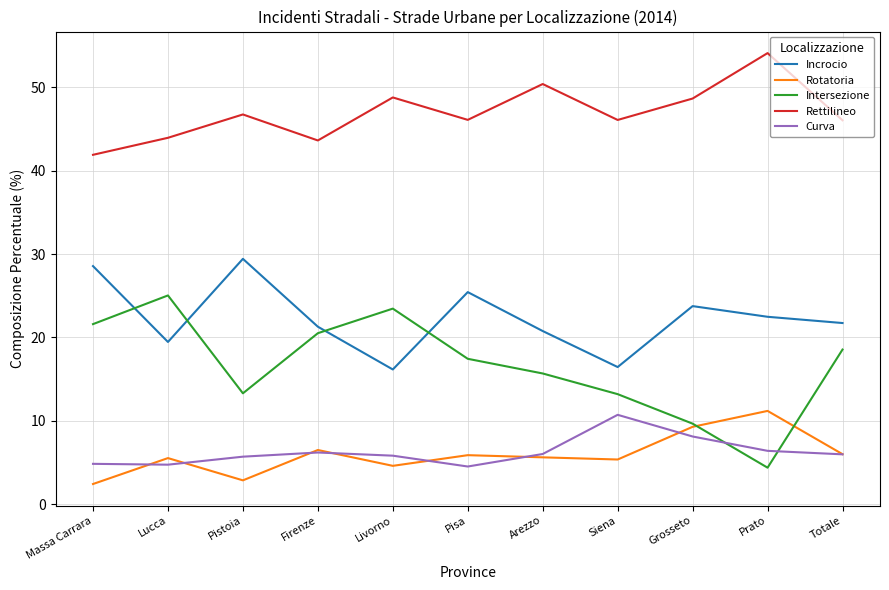

Is the value of Curva at Firenze greater than the value of Rettilineo at Massa Carrara?

No